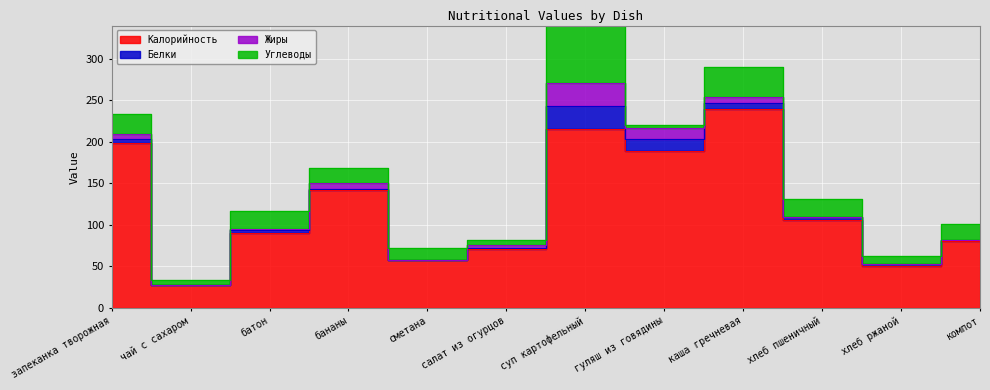

Which series has the largest total across all categories?

Калорийность